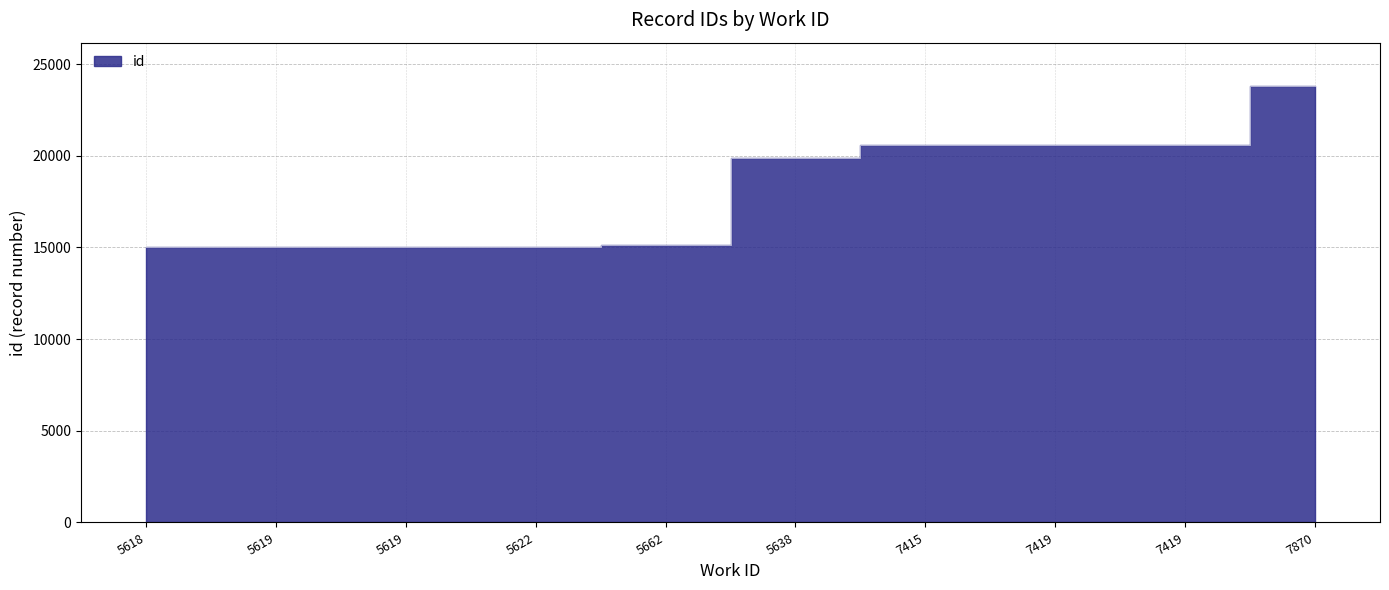

Reading left to right, transcribe all the data shown in this chart.

15033	15035	15039	15046	15126	19872	20603	20608	20609	23793